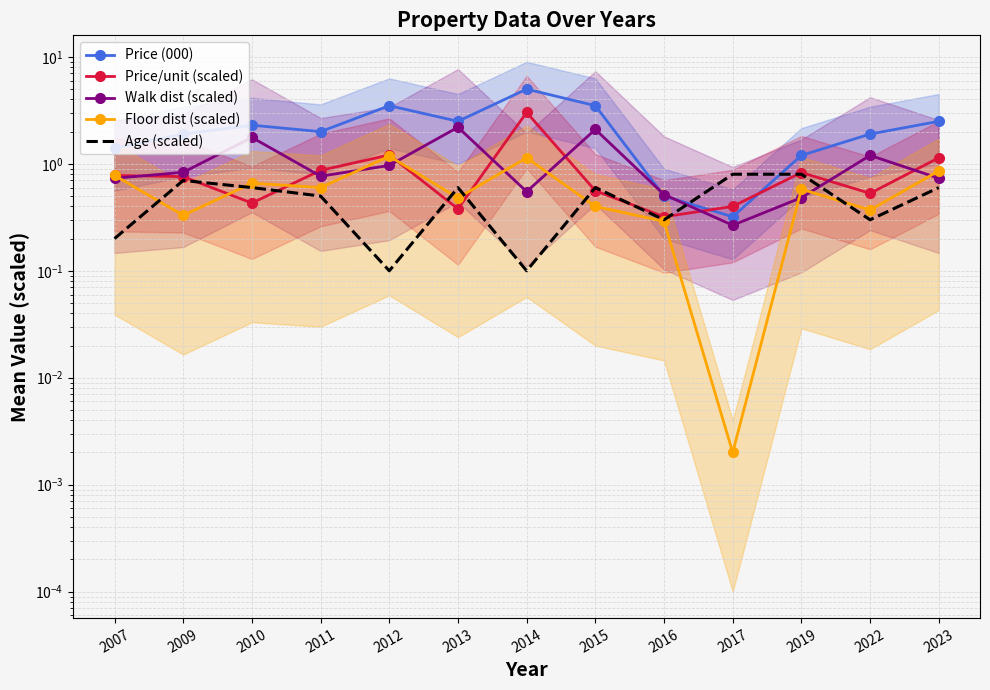

What is the maximum value shown in the chart?

5.0